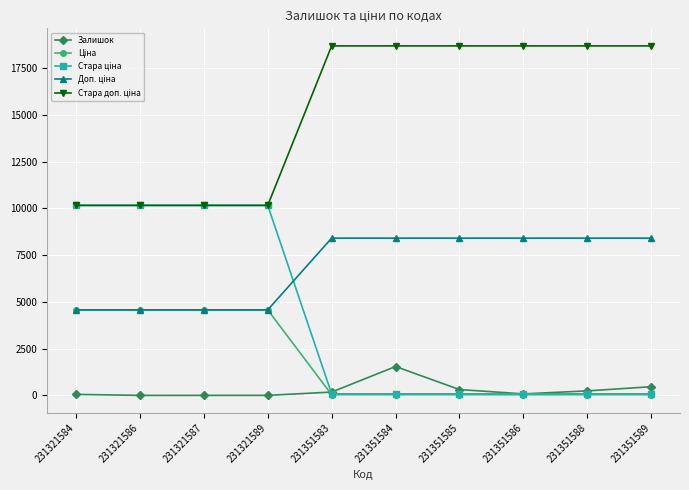

True or false: Залишок has a value of 2.0 at 231321587.

True